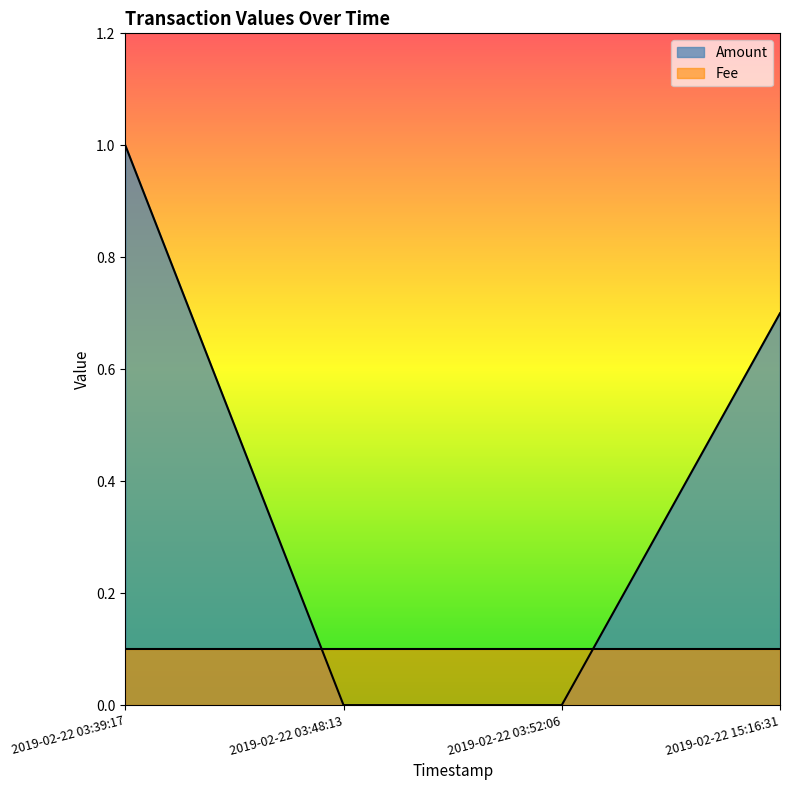

True or false: the data has more than 0 interior local peaks.

False